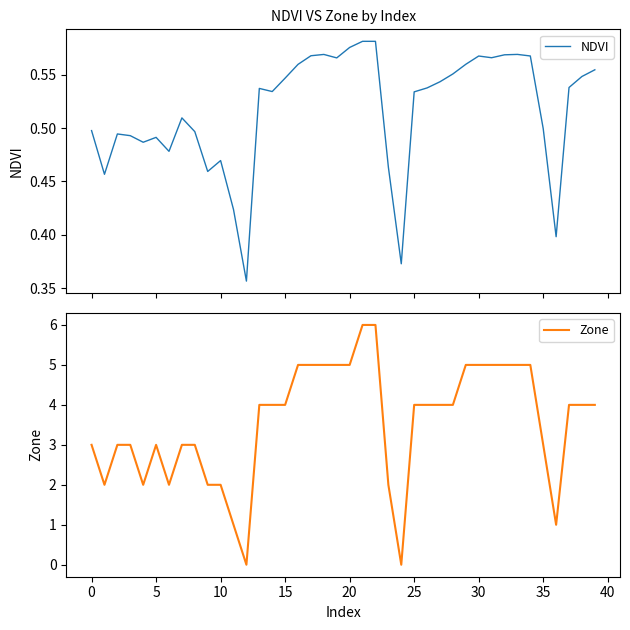

Is this an area chart (filled region under the line)?

No